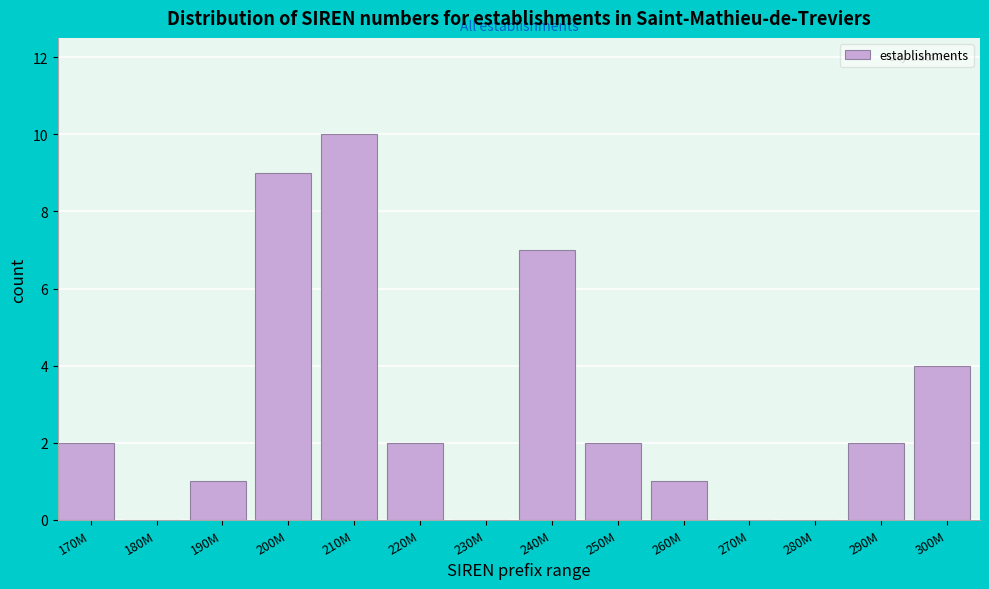

Reading left to right, extract all data points from this chart.

170M=2	180M=0	190M=1	200M=9	210M=10	220M=2	230M=0	240M=7	250M=2	260M=1	270M=0	280M=0	290M=2	300M=4